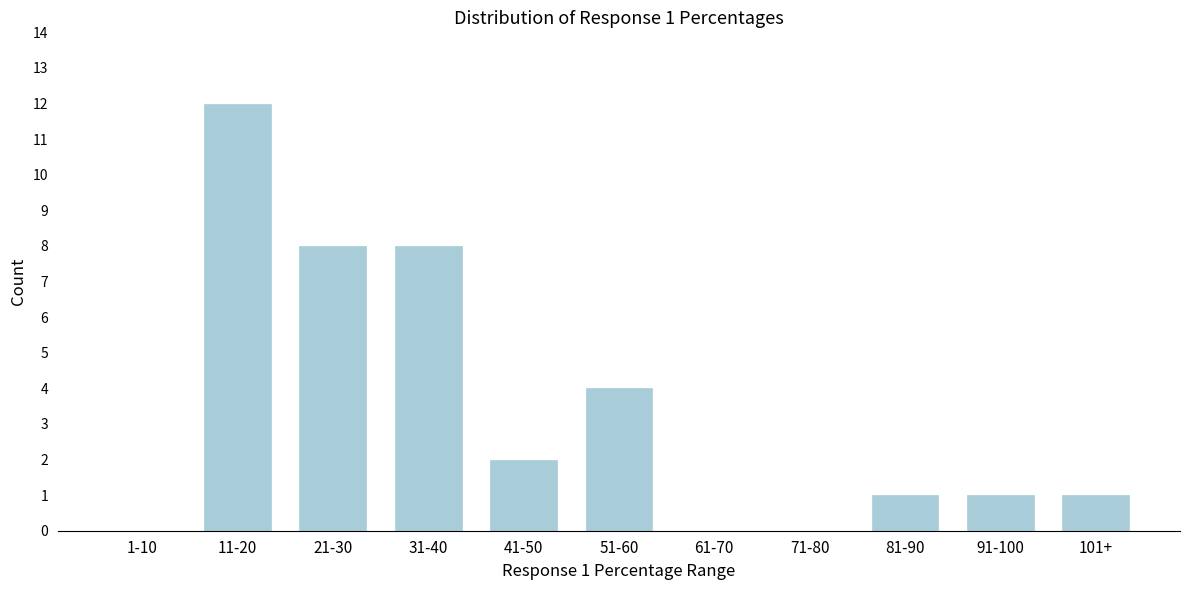

Reading left to right, list all the values displayed in this chart.

1-10=0	11-20=12	21-30=8	31-40=8	41-50=2	51-60=4	61-70=0	71-80=0	81-90=1	91-100=1	101+=1